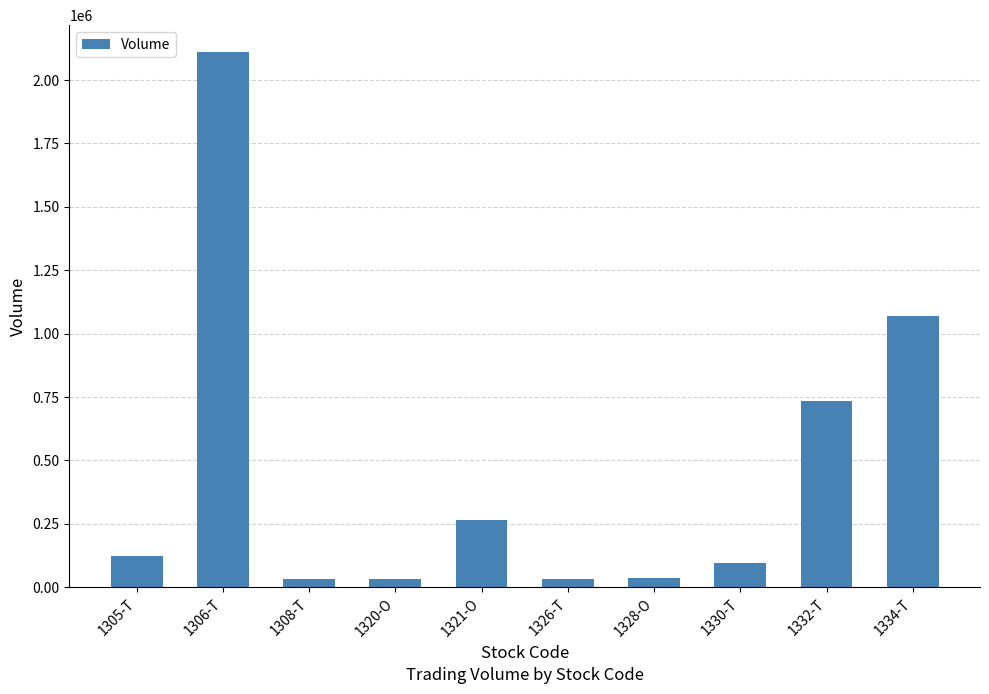

Does the chart contain stacked bars?

No